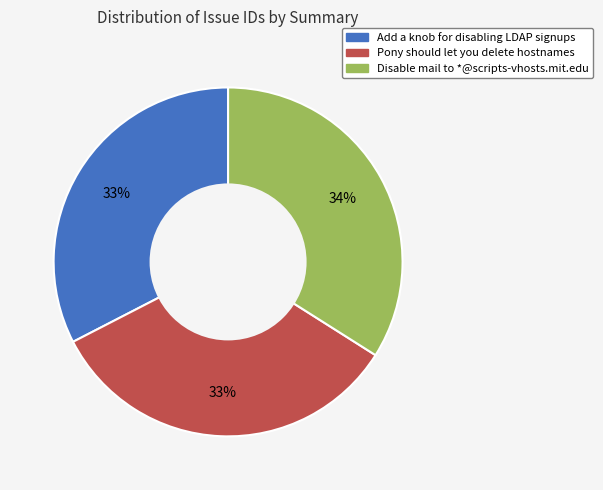

To the nearest percent, what is the combined percentage of Pony should let you delete hostnames and Add a knob for disabling LDAP signups?

66%